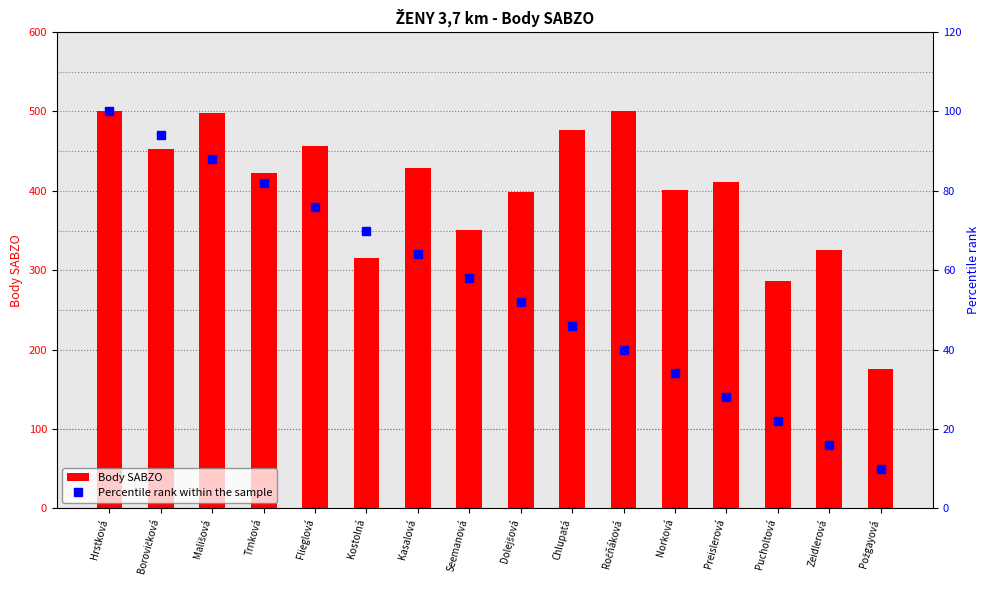

What are all the series names shown in the legend?

Body SABZO, Percentile rank within the sample